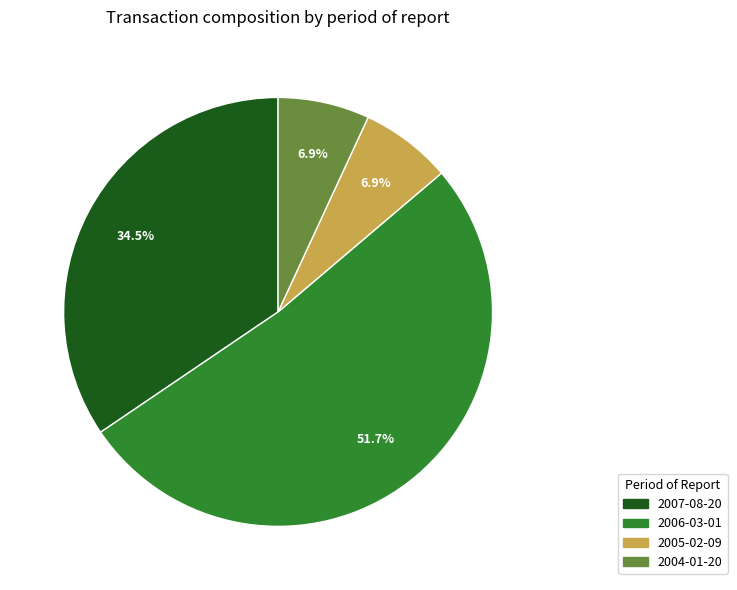

Count the number of slices in the pie.

4